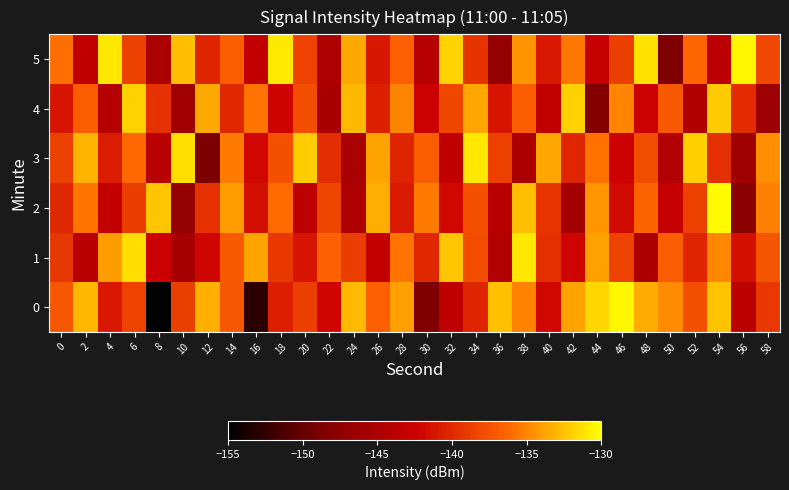

Reading left to right, list all the values displayed in this chart.

0: 0=-137.2	2=-133.0	4=-141.0	6=-138.5	8=-155.6	10=-138.6	12=-133.3	14=-137.2	16=-152.9	18=-140.6	20=-138.6	22=-142.2	24=-132.9	26=-136.7	28=-134.0	30=-148.8	32=-143.5	34=-140.3	36=-132.6	38=-135.1	40=-142.1	42=-133.8	44=-131.7	46=-130.3	48=-133.5	50=-134.8	52=-137.7	54=-132.5	56=-143.9	58=-139.1
1: 0=-139.1	2=-144.1	4=-134.0	6=-131.4	8=-142.6	10=-145.5	12=-142.1	14=-137.0	16=-133.8	18=-139.0	20=-141.2	22=-136.5	24=-138.8	26=-143.2	28=-135.7	30=-140.1	32=-132.3	34=-137.9	36=-144.5	38=-131.0	40=-139.6	42=-142.2	44=-133.9	46=-138.5	48=-145.1	50=-136.8	52=-140.3	54=-134.9	56=-141.6	58=-137.2
2: 0=-140.1	2=-135.7	4=-143.2	6=-138.8	8=-132.3	10=-146.9	12=-139.5	14=-134.0	16=-141.6	18=-136.1	20=-143.7	22=-138.2	24=-144.8	26=-133.3	28=-140.9	30=-135.5	32=-142.0	34=-137.6	36=-144.1	38=-132.7	40=-139.2	42=-145.8	44=-134.3	46=-141.9	48=-136.5	50=-143.0	52=-138.6	54=-130.1	56=-147.7	58=-135.2
3: 0=-138.6	2=-133.1	4=-140.7	6=-136.2	8=-143.8	10=-131.3	12=-148.9	14=-135.5	16=-142.0	18=-137.6	20=-132.1	22=-139.7	24=-145.2	26=-133.8	28=-140.3	30=-136.9	32=-143.5	34=-131.0	36=-138.6	38=-145.1	40=-133.7	42=-140.2	44=-135.8	46=-142.3	48=-137.9	50=-144.5	52=-132.0	54=-139.6	56=-146.1	58=-134.7
4: 0=-141.2	2=-136.8	4=-144.3	6=-131.9	8=-139.5	10=-146.0	12=-133.6	14=-140.1	16=-135.7	18=-142.2	20=-137.8	22=-145.3	24=-132.9	26=-140.5	28=-135.0	30=-142.6	32=-138.1	34=-133.7	36=-141.2	38=-136.8	40=-143.3	42=-131.9	44=-148.5	46=-135.0	48=-142.6	50=-137.1	52=-144.7	54=-132.2	56=-139.8	58=-146.3
5: 0=-135.9	2=-143.5	4=-131.0	6=-138.6	8=-145.1	10=-132.7	12=-140.2	14=-136.8	16=-143.3	18=-130.9	20=-138.5	22=-145.0	24=-133.6	26=-141.1	28=-136.7	30=-144.2	32=-131.8	34=-139.3	36=-146.9	38=-134.5	40=-141.0	42=-135.6	44=-143.1	46=-138.7	48=-131.2	50=-148.8	52=-136.3	54=-143.9	56=-130.5	58=-138.0